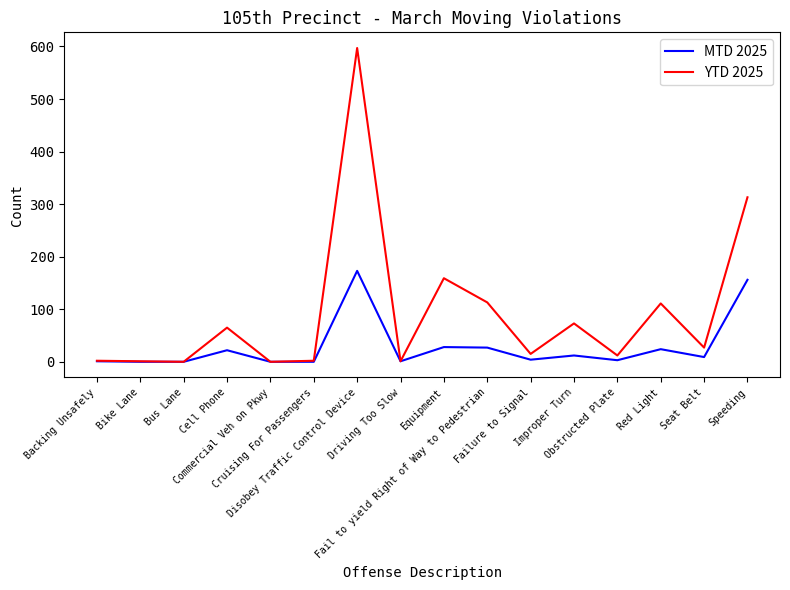

Rank the series by their maximum value, from lowest to highest.

MTD 2025, YTD 2025